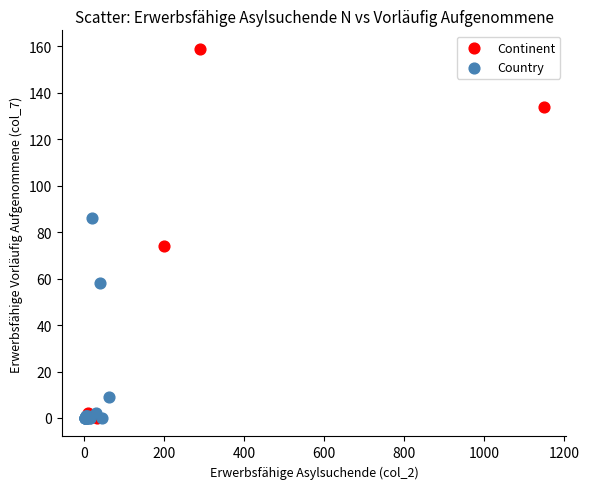

Which series reaches the maximum Y coordinate?

Continent